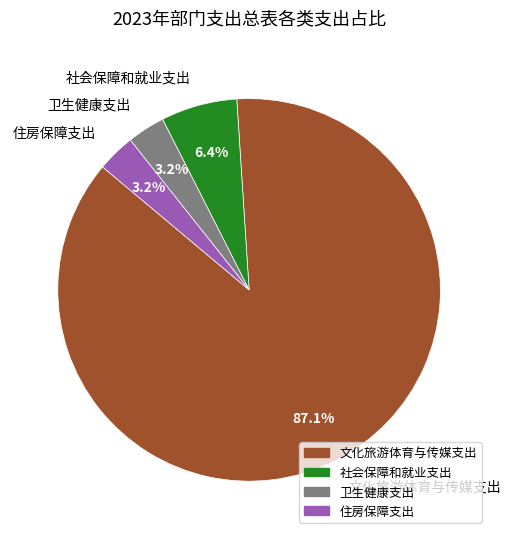

Does 社会保障和就业支出 represent more than half of the total?

No